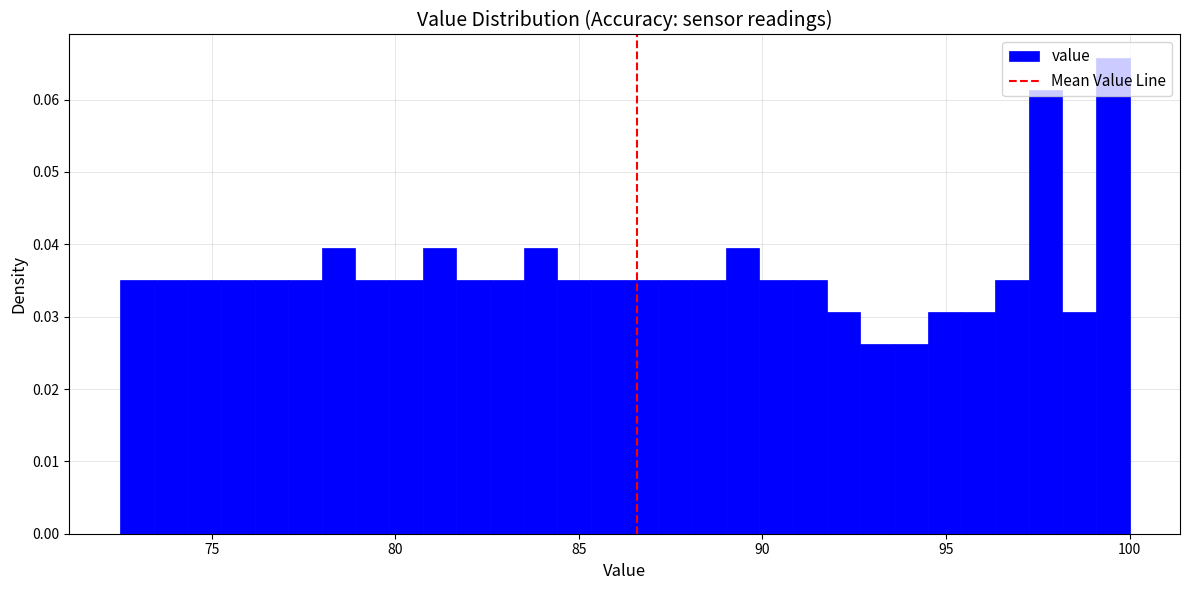

Around what value on the x-axis is the tallest bar? Give the approximate position of its centre, as read against the axis.

99.5